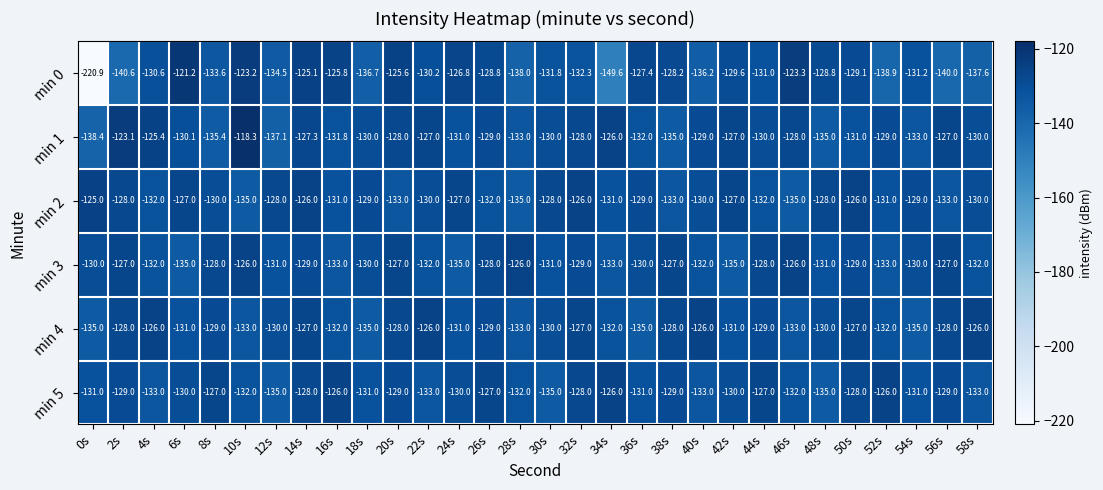

Which category has the lowest value across all series?

0s